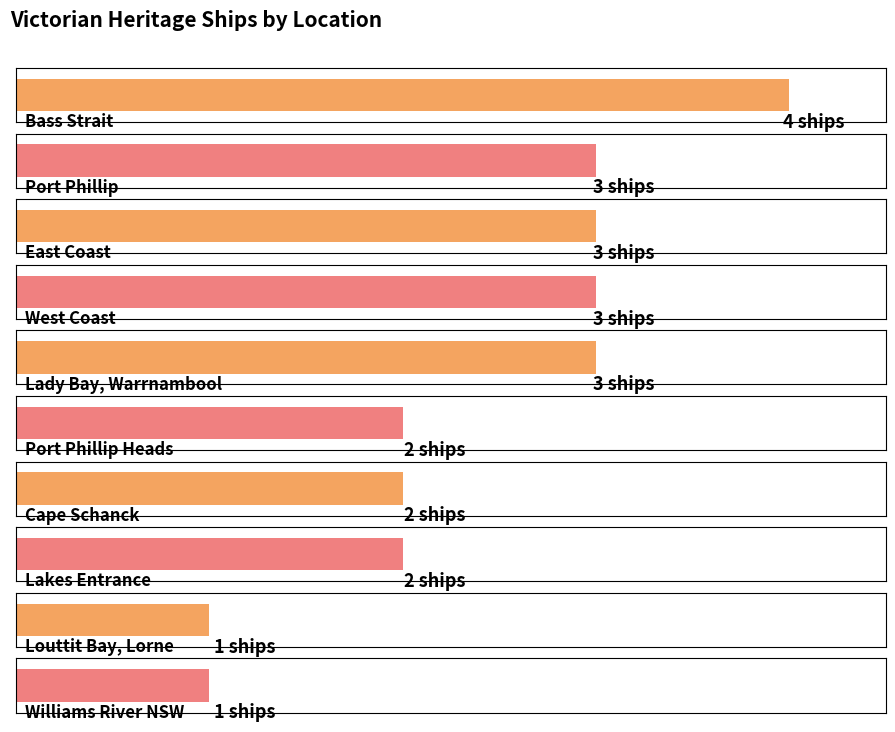

Which has a higher value, Louttit Bay, Lorne or East Coast?

East Coast